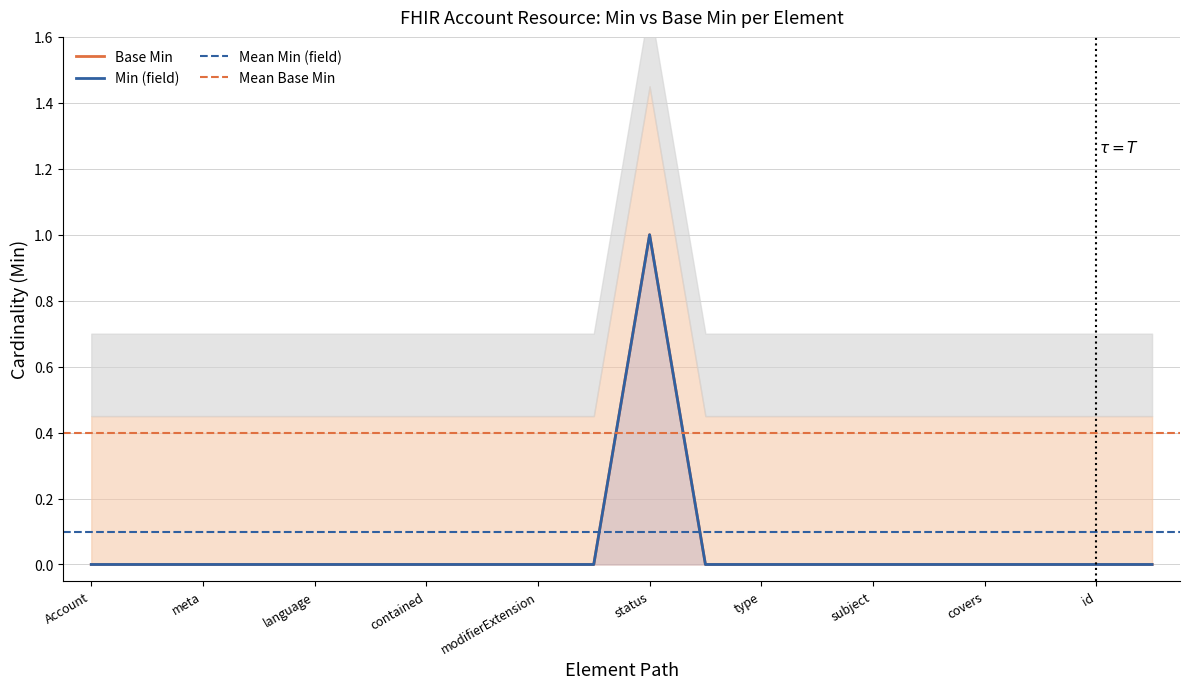

Is the value of Min (field) at Account.subject greater than the value of Base Min at Account.coverage.extension?

No